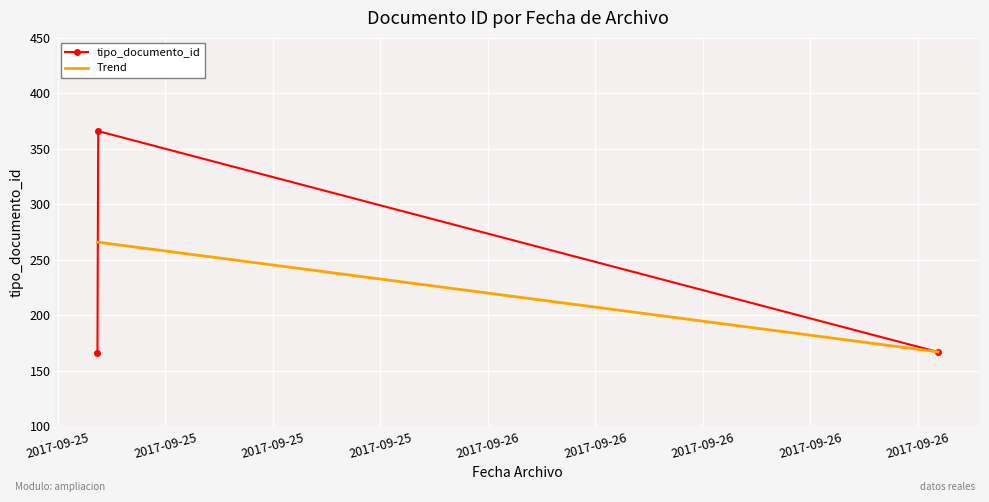

Which series has the widest spread of values?

tipo_documento_id